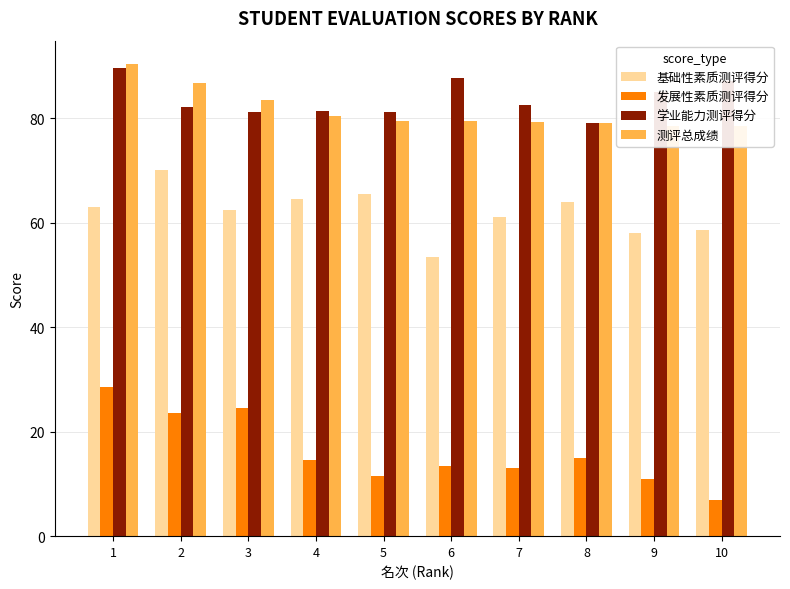

At which label is 学业能力测评得分 closest to 84?

9